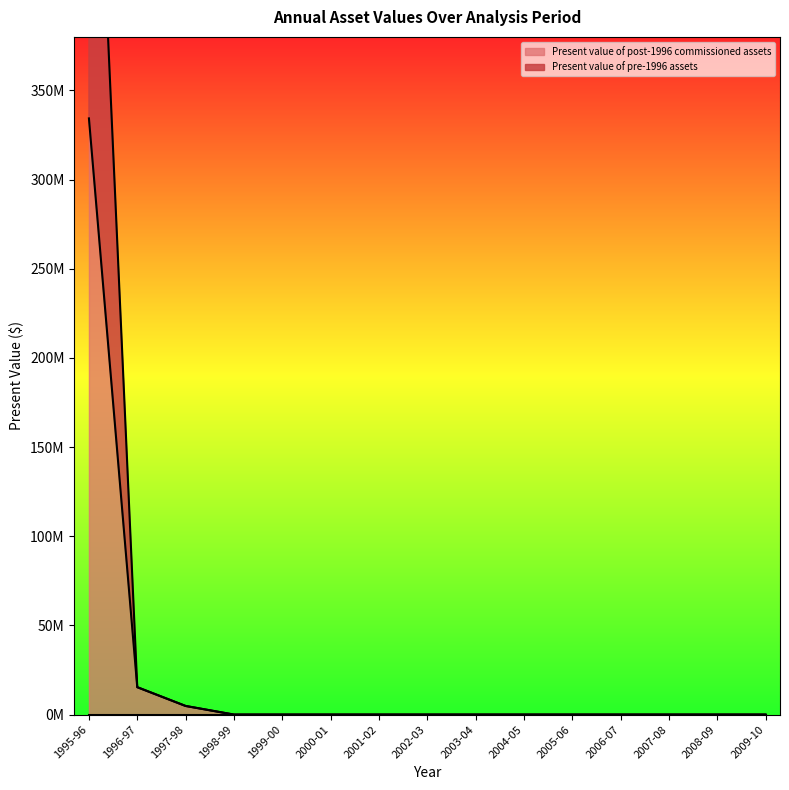

What is the sum of all Present value of pre-1996 assets values?

638520594.1